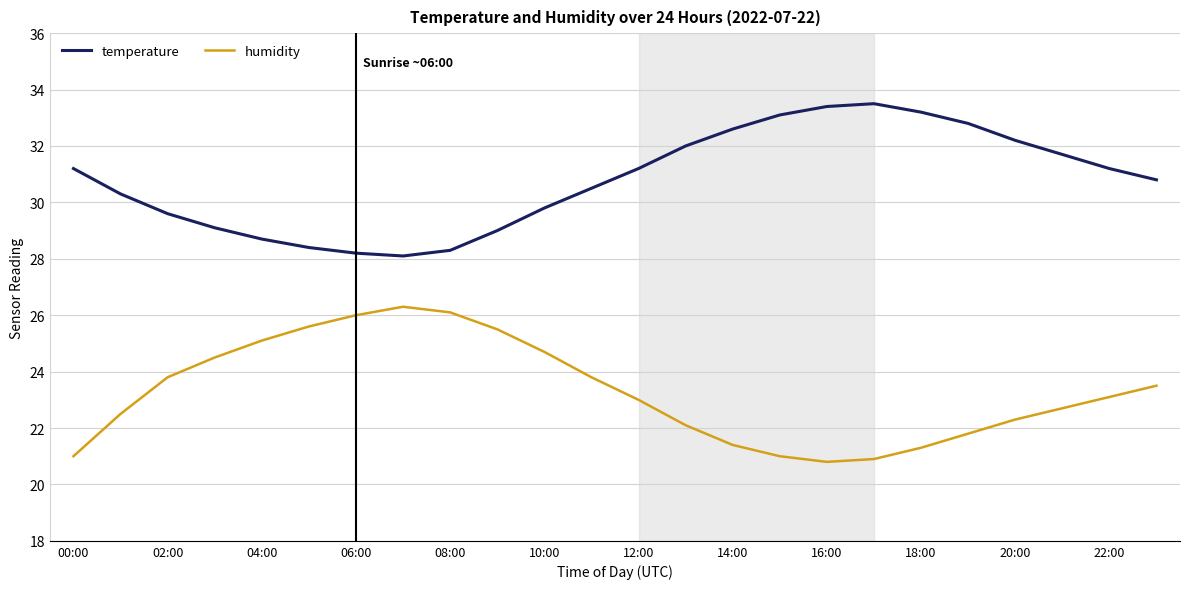

Which series has the largest total across all categories?

temperature